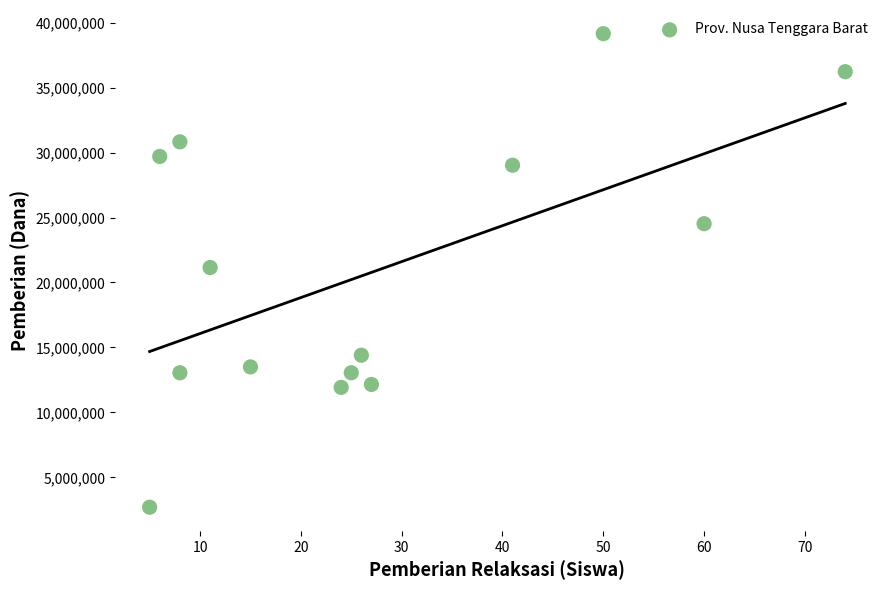

What is the range of Y values (max minus min)?

36450000